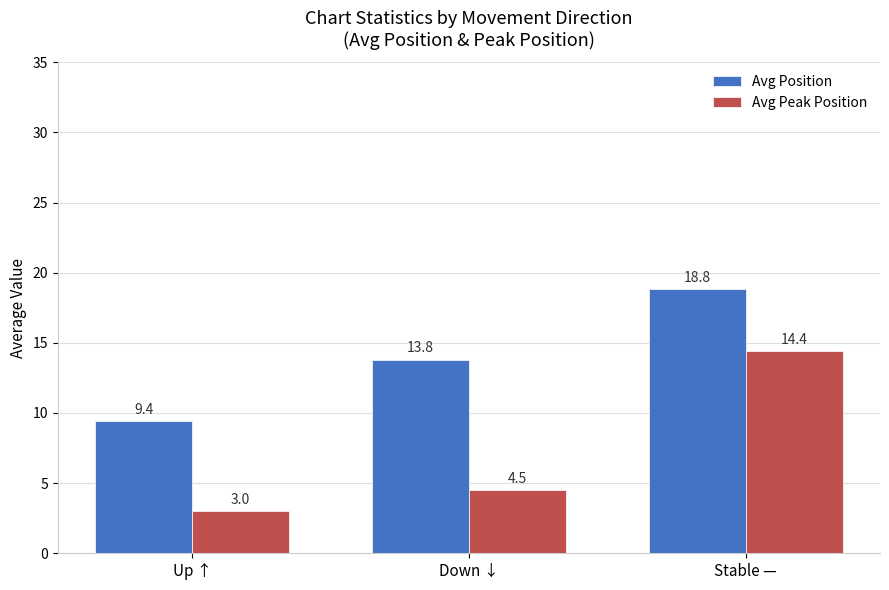

How many data points in Avg Position are above 13?

2